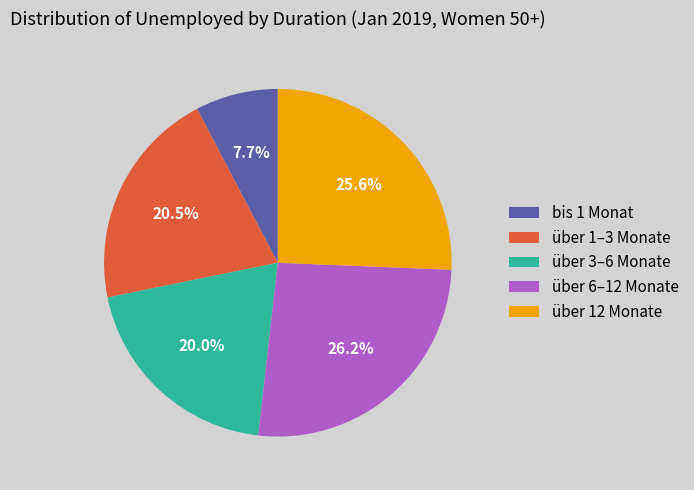

What is the smallest slice in the pie chart?

bis 1 Monat